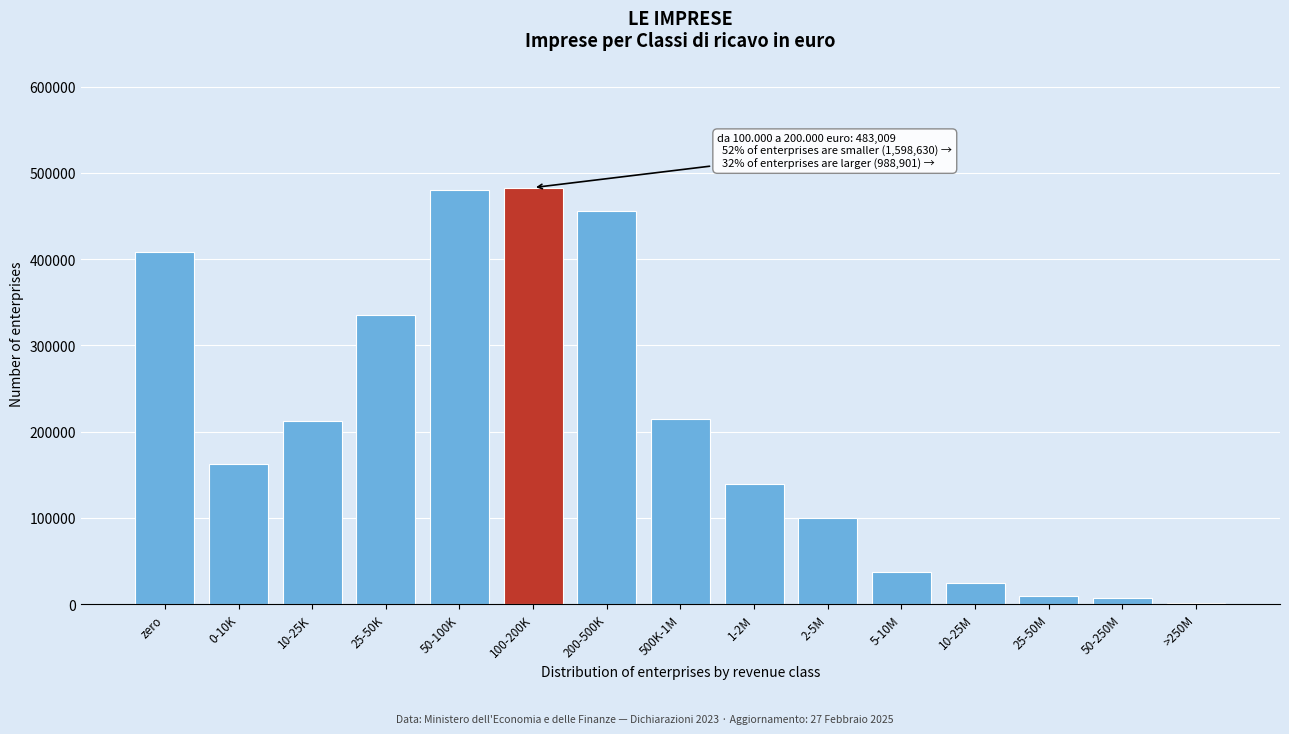

Where is the data nearest to the value 242312?

500K-1M